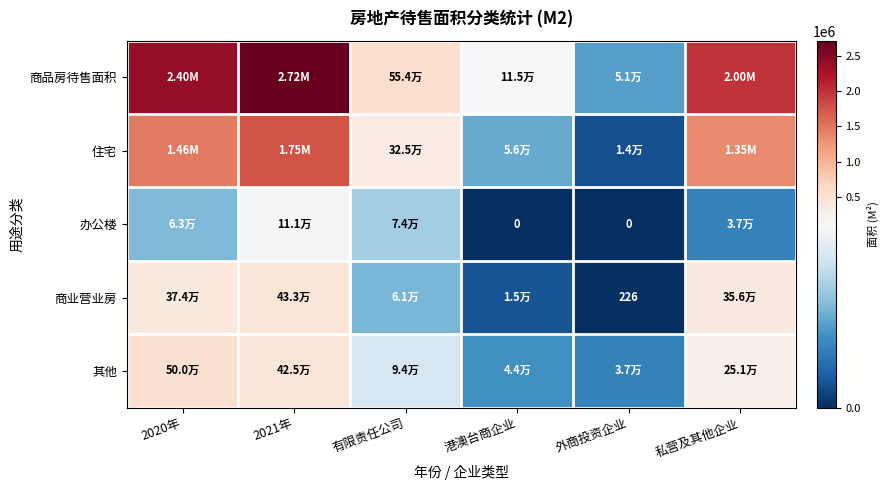

How many data points in 住宅 are less than 1353099?

3